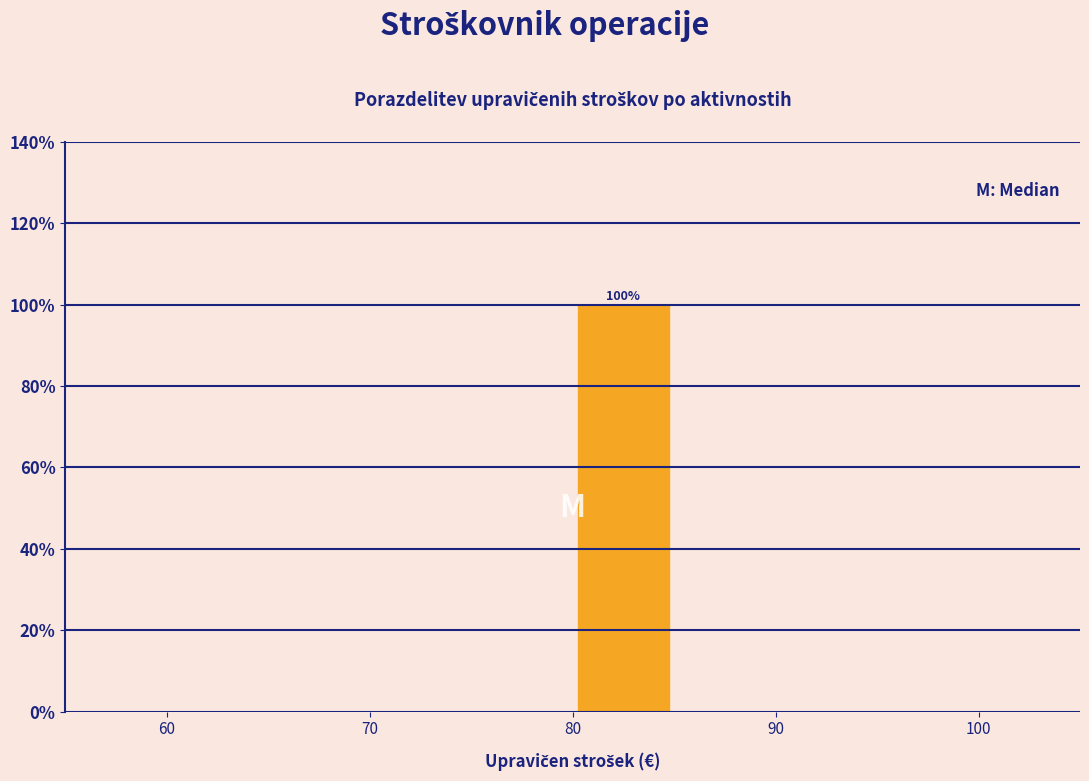

Over which range of the x-axis is the bar tallest?

80 to 85